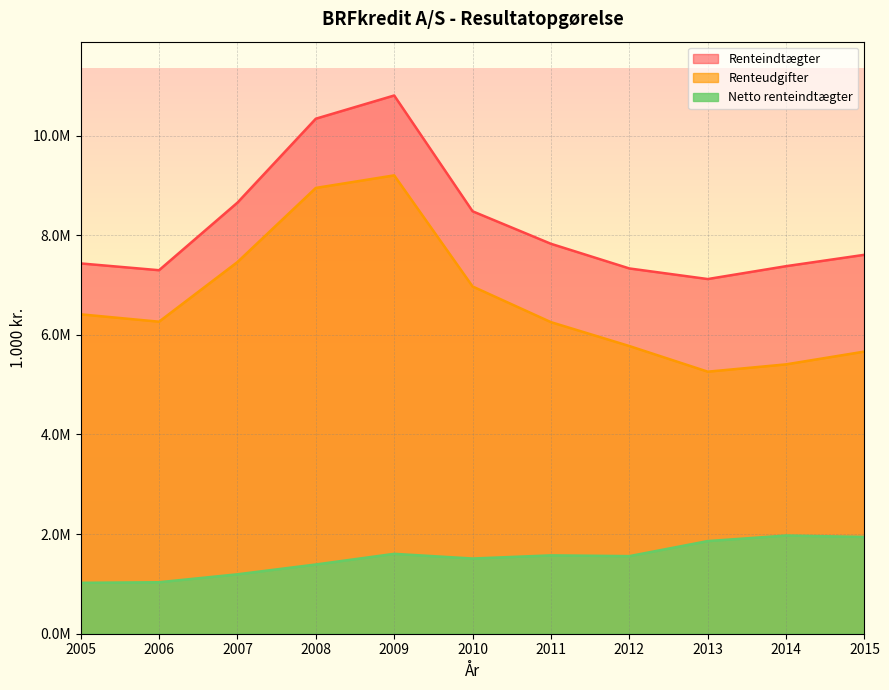

What is the total value across all series at 2007?

17307042